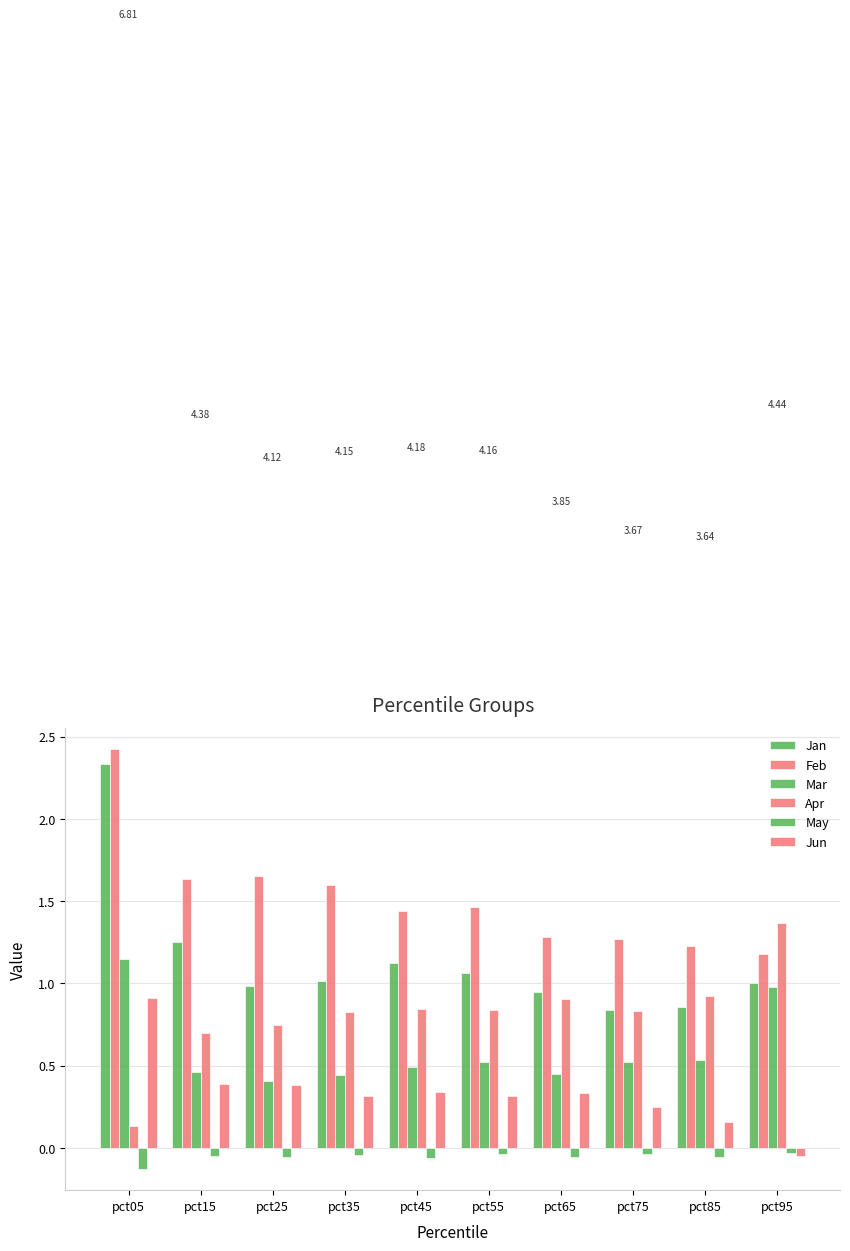

At which label does Jan reach its minimum?

pct75